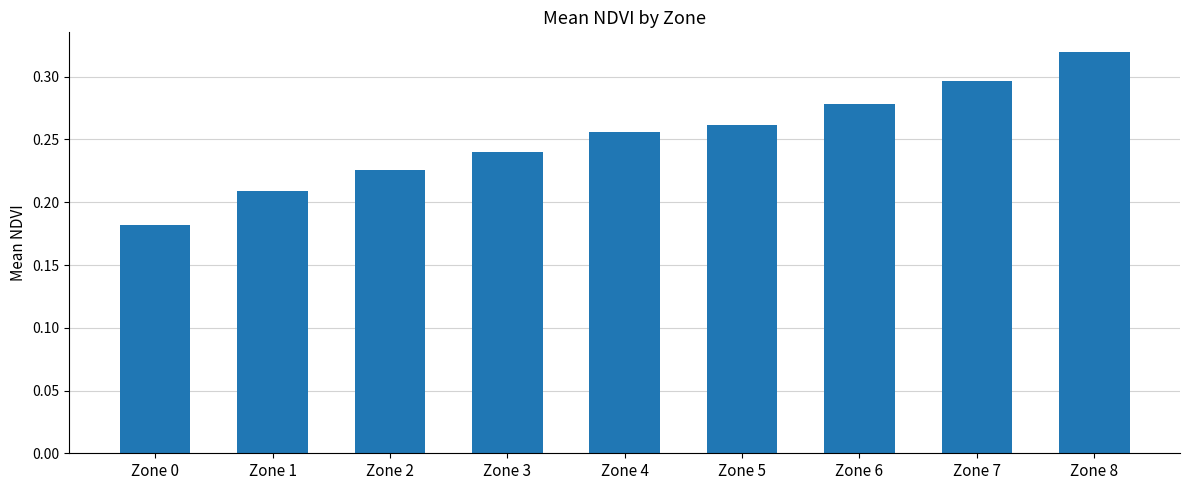

What is the sum of the values at Zone 1 and Zone 3?

0.4